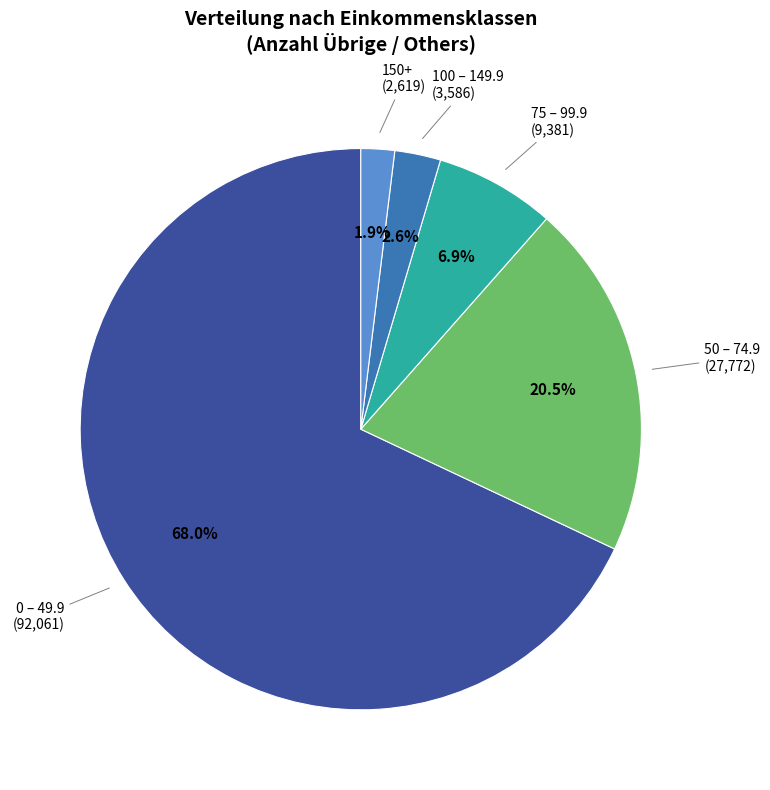

Which category has the biggest portion of the pie?

0 – 49.9